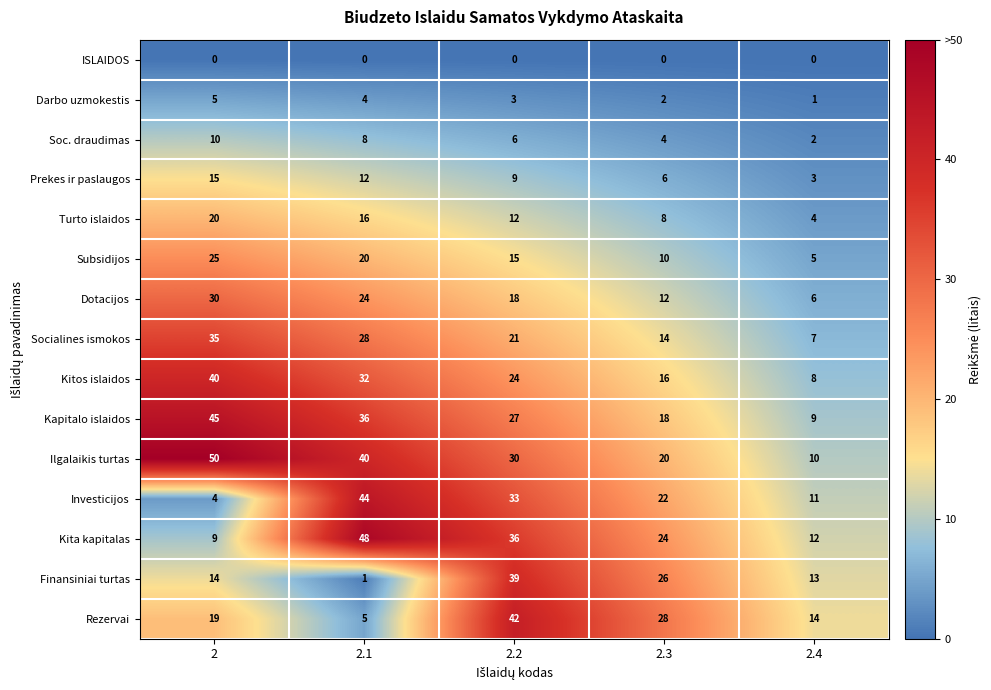

At which label does Turto islaidos reach its minimum?

2.4